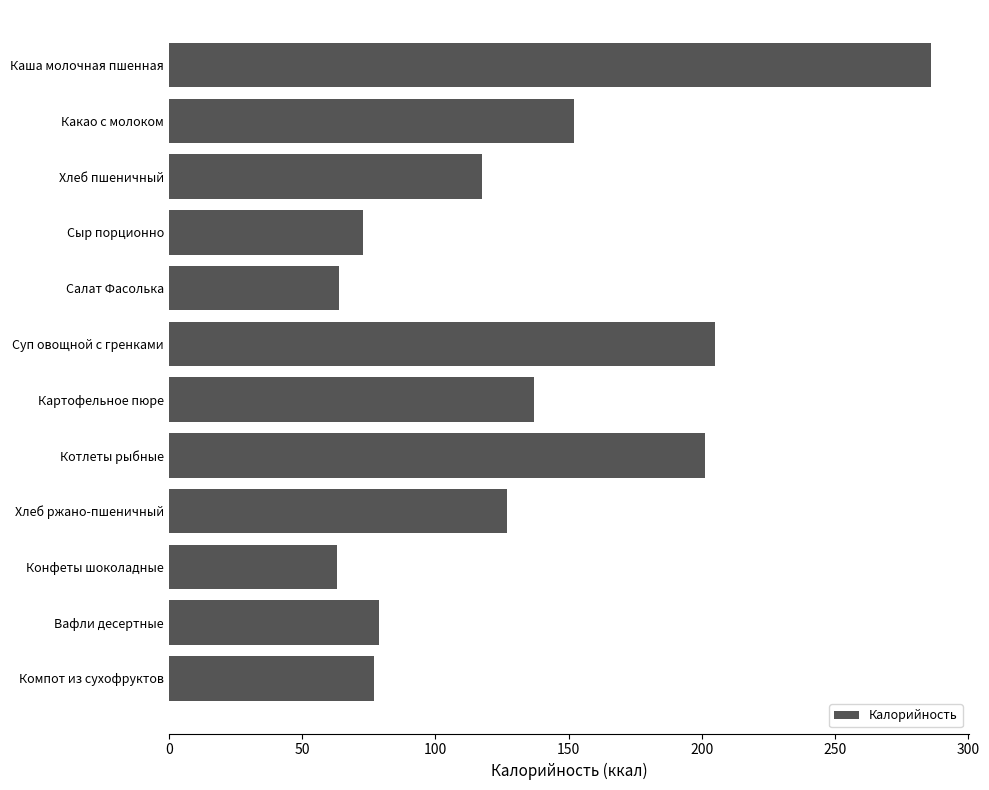

Is it true that the value at Хлеб ржано-пшеничный is 77.4?

False